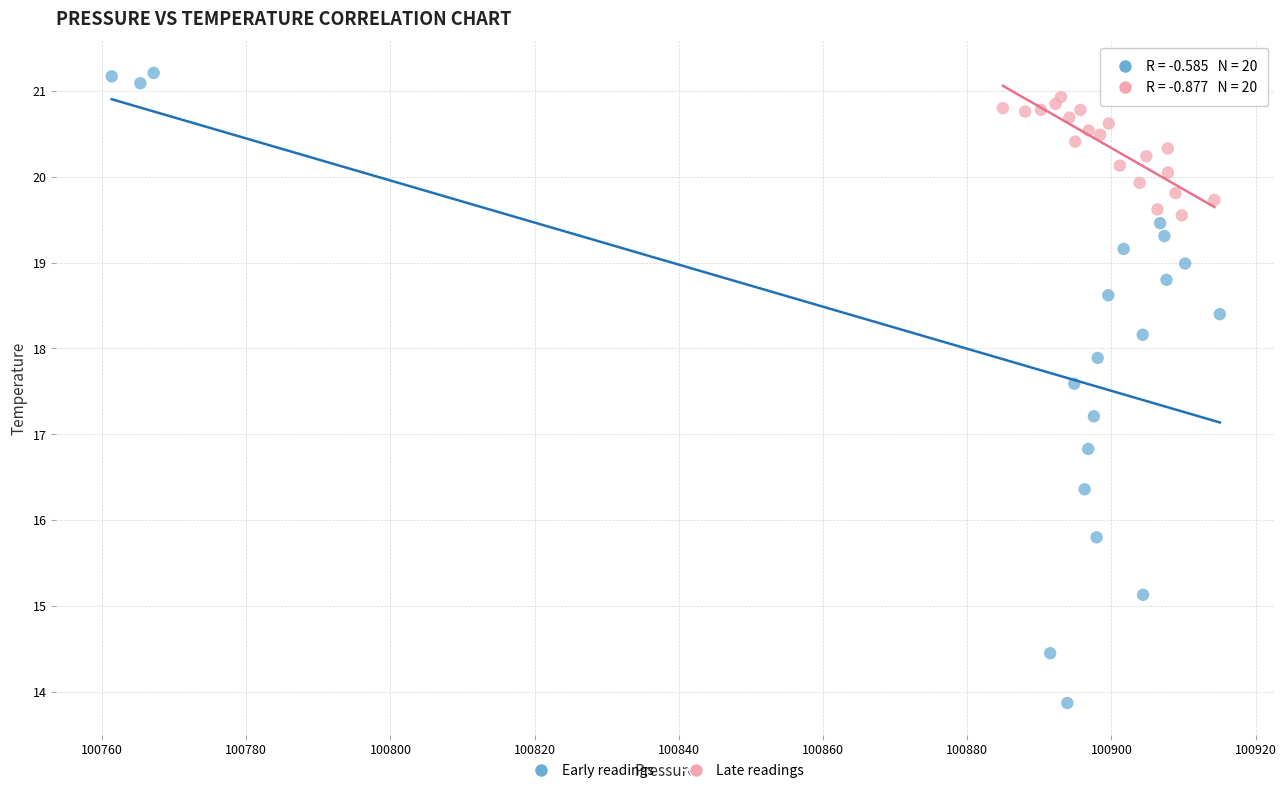

Which series contains the lowest Y value?

Early readings